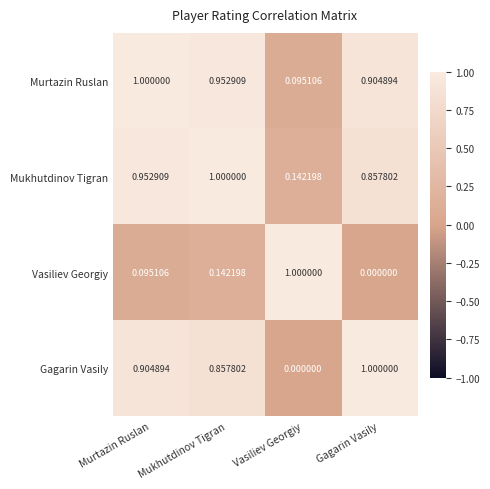

Which series changed the most between Murtazin Ruslan and Gagarin Vasily?

Mukhutdinov Tigran